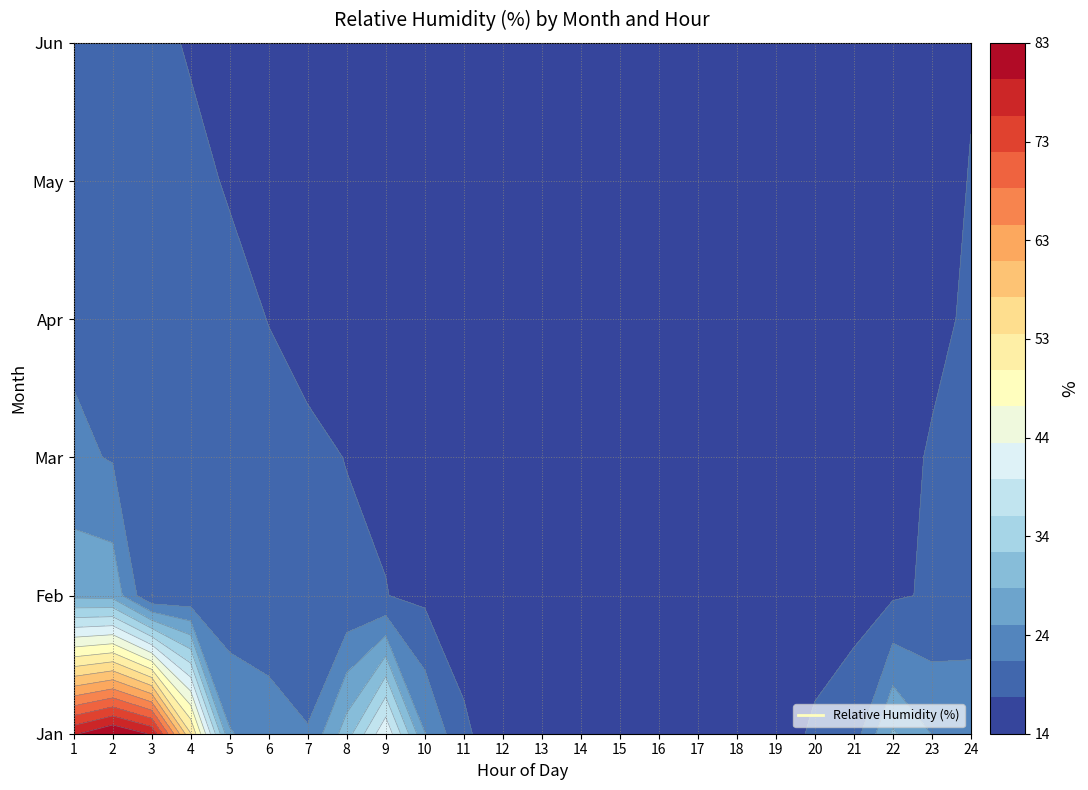

Is it true that 4 equals 7.1 at 22?

False